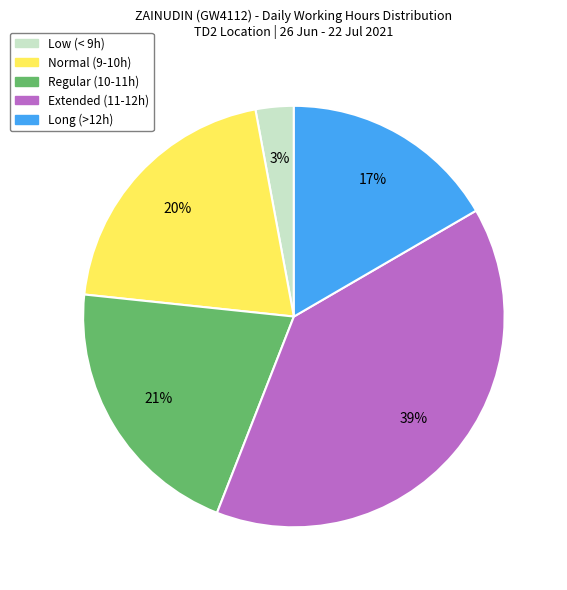

To the nearest percent, what is the average slice percentage?

20%